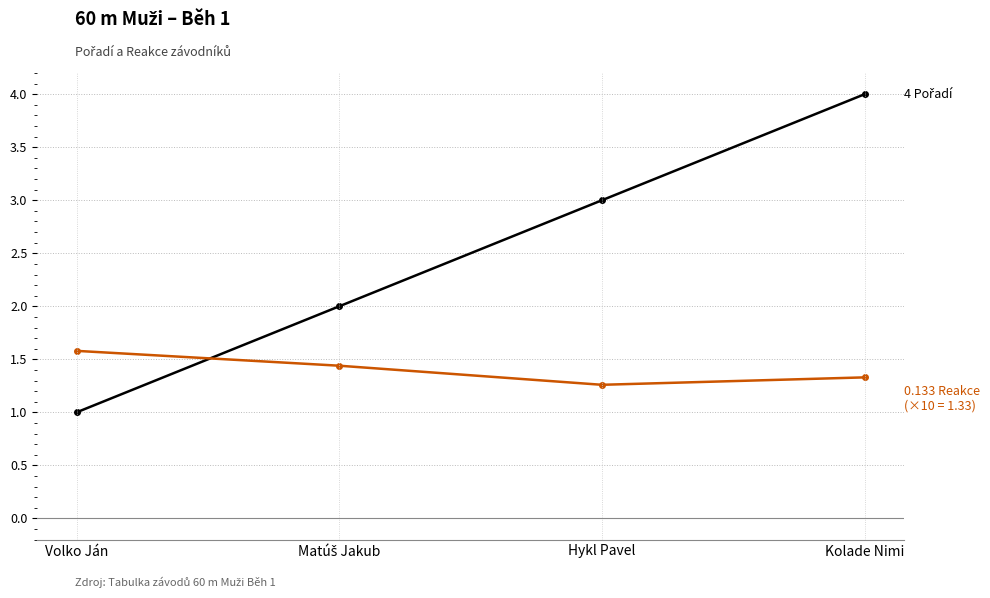

How many categories are shown in the chart?

4